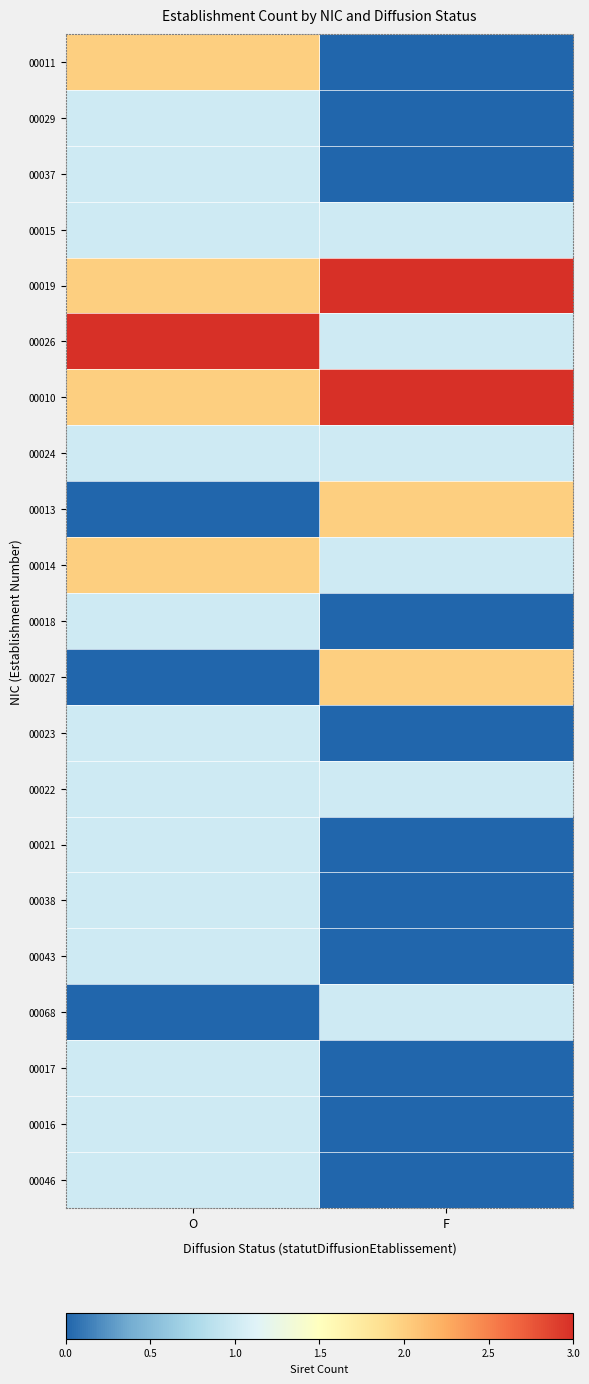

How many series are shown in this chart?

21